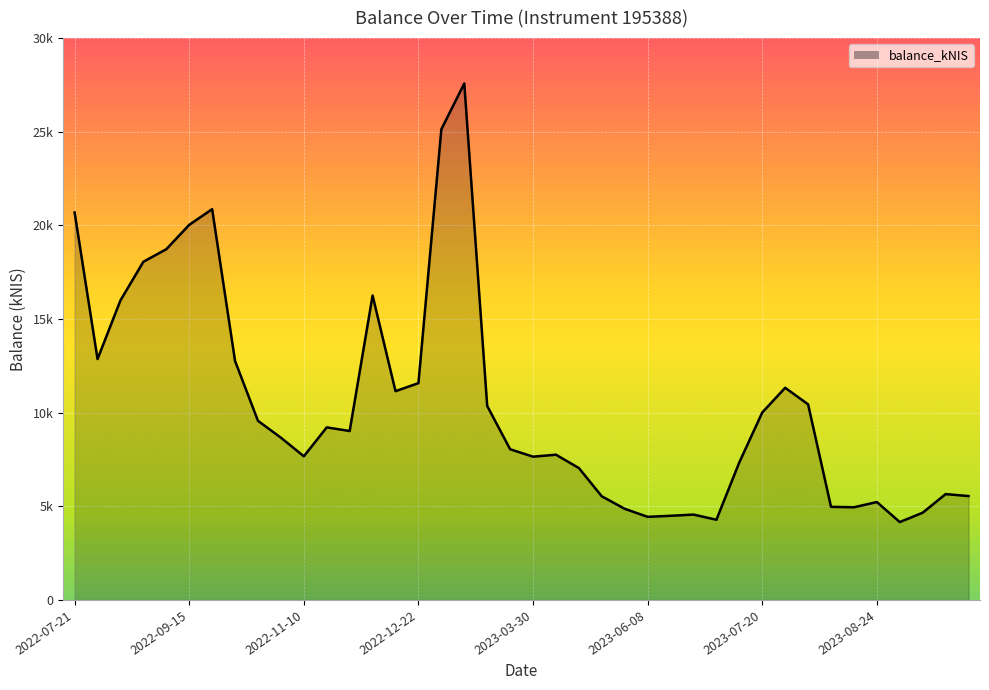

Which label corresponds to the largest value in the chart?

2023-01-26